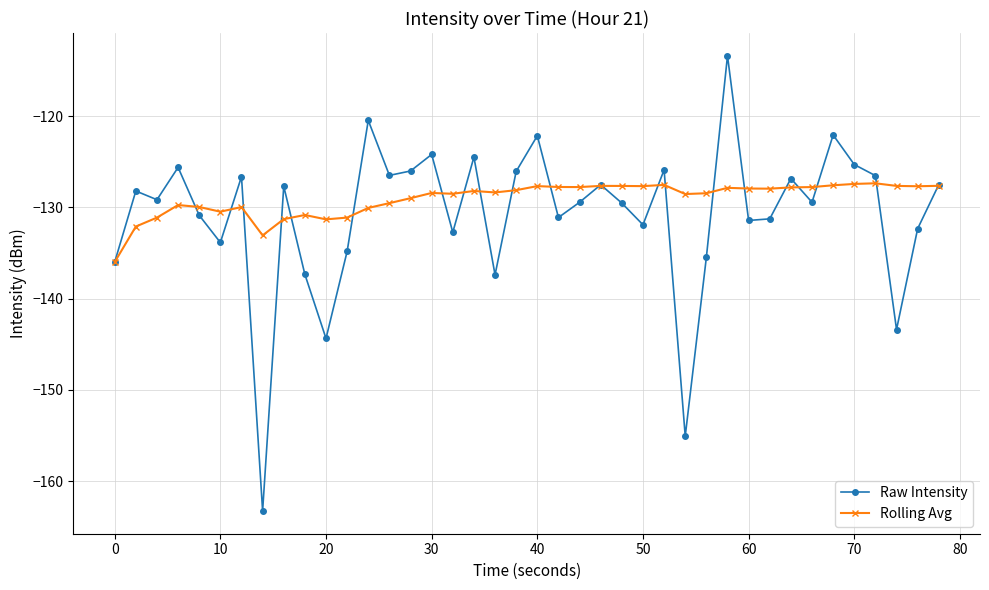

Count the number of categories in the chart.

40